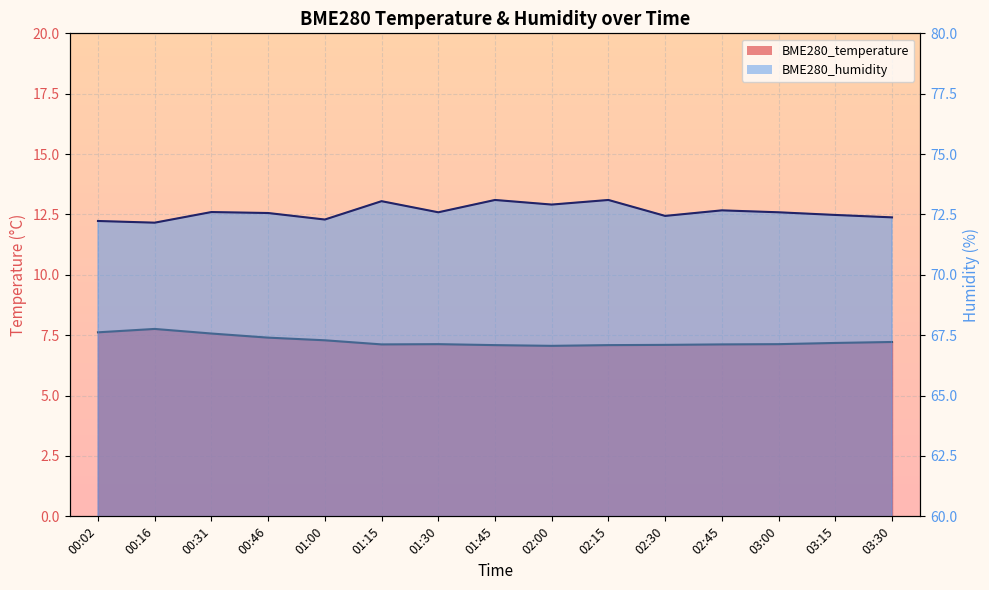

The BME280_temperature line series shows 7.2 at 03:30. True or false?

True